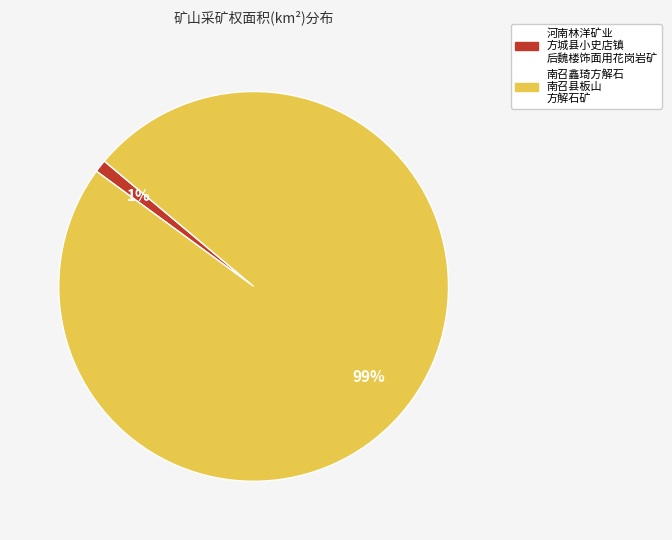

Is there any slice that represents more than half of the pie?

Yes